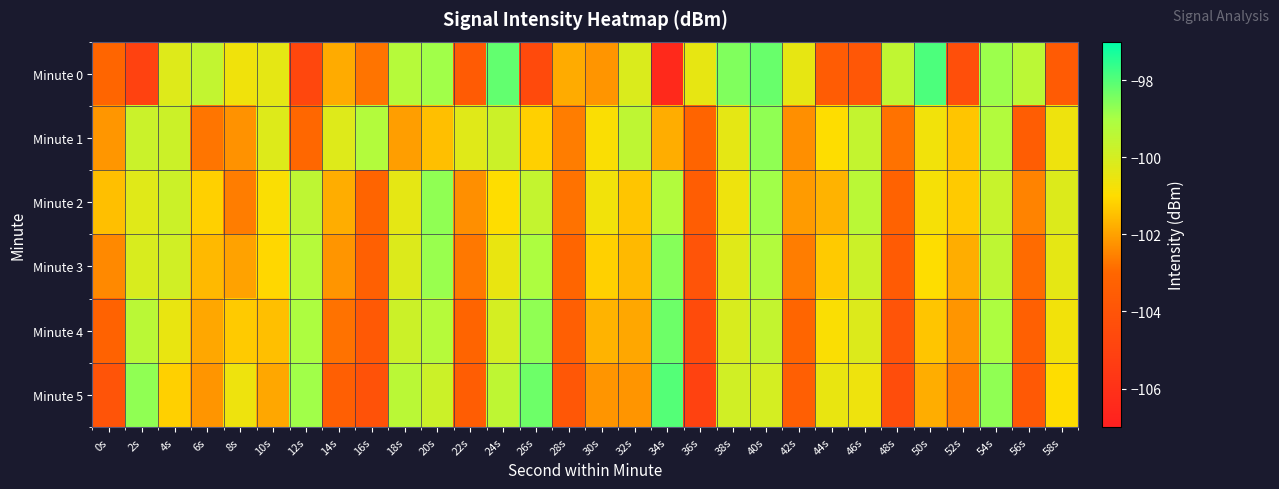

Reading left to right, extract all data points from this chart.

Minute 0: 0s=-103.0	2s=-105.0	4s=-100.2	6s=-99.6	8s=-100.7	10s=-100.4	12s=-104.7	14s=-101.8	16s=-102.8	18s=-99.3	20s=-98.9	22s=-103.6	24s=-98.2	26s=-104.6	28s=-101.8	30s=-102.2	32s=-100.1	34s=-106.4	36s=-100.5	38s=-98.5	40s=-98.2	42s=-100.4	44s=-103.5	46s=-103.8	48s=-99.5	50s=-97.9	52s=-104.3	54s=-98.8	56s=-99.4	58s=-103.6
Minute 1: 0s=-102.2	2s=-99.8	4s=-99.8	6s=-102.7	8s=-102.2	10s=-100.2	12s=-103.0	14s=-100.2	16s=-99.2	18s=-102.1	20s=-101.5	22s=-100.3	24s=-99.8	26s=-101.2	28s=-102.6	30s=-100.9	32s=-99.5	34s=-101.8	36s=-103.1	38s=-100.4	40s=-98.7	42s=-102.3	44s=-101.0	46s=-99.6	48s=-102.8	50s=-100.7	52s=-101.4	54s=-99.2	56s=-103.5	58s=-100.6
Minute 2: 0s=-101.5	2s=-100.3	4s=-99.8	6s=-101.2	8s=-102.6	10s=-100.9	12s=-99.5	14s=-101.8	16s=-103.1	18s=-100.4	20s=-98.7	22s=-102.3	24s=-101.0	26s=-99.6	28s=-102.8	30s=-100.7	32s=-101.4	34s=-99.2	36s=-103.5	38s=-100.6	40s=-98.9	42s=-102.1	44s=-101.7	46s=-99.4	48s=-103.2	50s=-100.8	52s=-101.3	54s=-99.7	56s=-102.5	58s=-100.2
Minute 3: 0s=-102.4	2s=-100.1	4s=-99.9	6s=-101.6	8s=-102.0	10s=-101.1	12s=-99.3	14s=-102.2	16s=-103.3	18s=-100.2	20s=-98.8	22s=-102.7	24s=-100.5	26s=-99.1	28s=-103.0	30s=-101.2	32s=-101.6	34s=-98.6	36s=-104.0	38s=-100.3	40s=-99.2	42s=-102.6	44s=-101.3	46s=-99.8	48s=-103.6	50s=-101.0	52s=-101.8	54s=-99.5	56s=-102.9	58s=-100.4
Minute 4: 0s=-103.2	2s=-99.4	4s=-100.5	6s=-101.9	8s=-101.3	10s=-101.5	12s=-99.1	14s=-102.8	16s=-103.7	18s=-99.8	20s=-99.3	22s=-103.1	24s=-100.0	26s=-98.7	28s=-103.4	30s=-101.7	32s=-101.9	34s=-98.3	36s=-104.5	38s=-100.1	40s=-99.6	42s=-103.0	44s=-100.9	46s=-100.2	48s=-104.0	50s=-101.4	52s=-102.2	54s=-99.1	56s=-103.3	58s=-100.7
Minute 5: 0s=-104.0	2s=-98.7	4s=-101.2	6s=-102.2	8s=-100.6	10s=-101.9	12s=-98.9	14s=-103.4	16s=-104.1	18s=-99.4	20s=-99.8	22s=-103.5	24s=-99.5	26s=-98.3	28s=-103.8	30s=-102.2	32s=-102.2	34s=-98.0	36s=-105.0	38s=-99.9	40s=-100.0	42s=-103.4	44s=-100.5	46s=-100.6	48s=-104.4	50s=-101.8	52s=-102.6	54s=-98.7	56s=-103.7	58s=-101.0